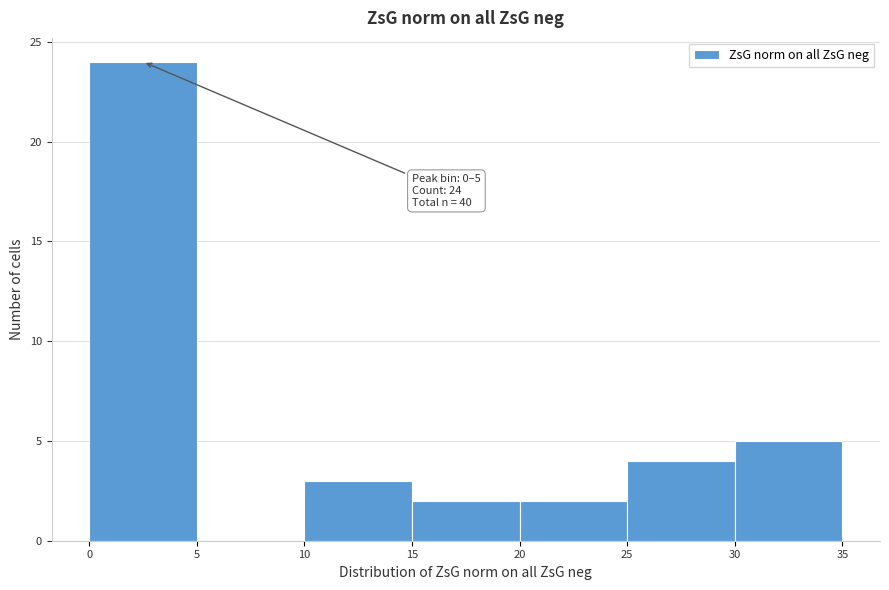

Which range on the x-axis has the tallest bar?

0 to 5